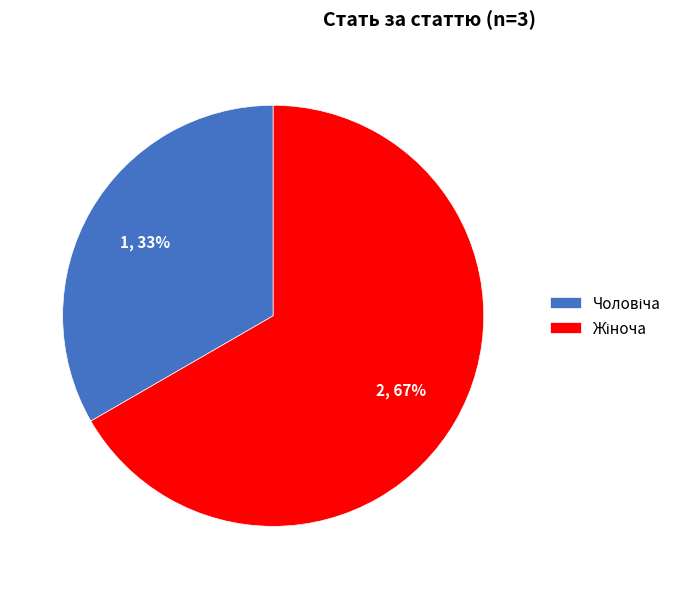

To the nearest percent, what is the average slice percentage?

50%